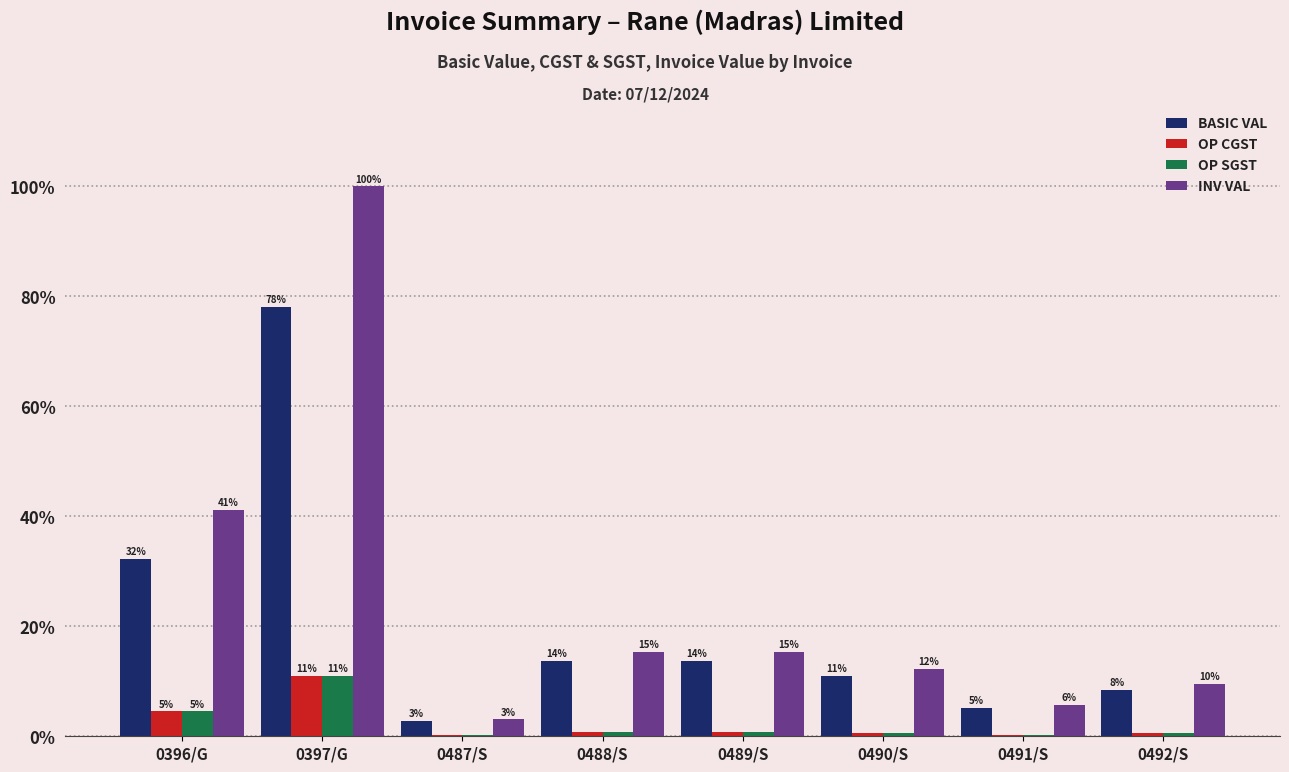

What are all the series names shown in the legend?

BASIC VAL, OP CGST, OP SGST, INV VAL